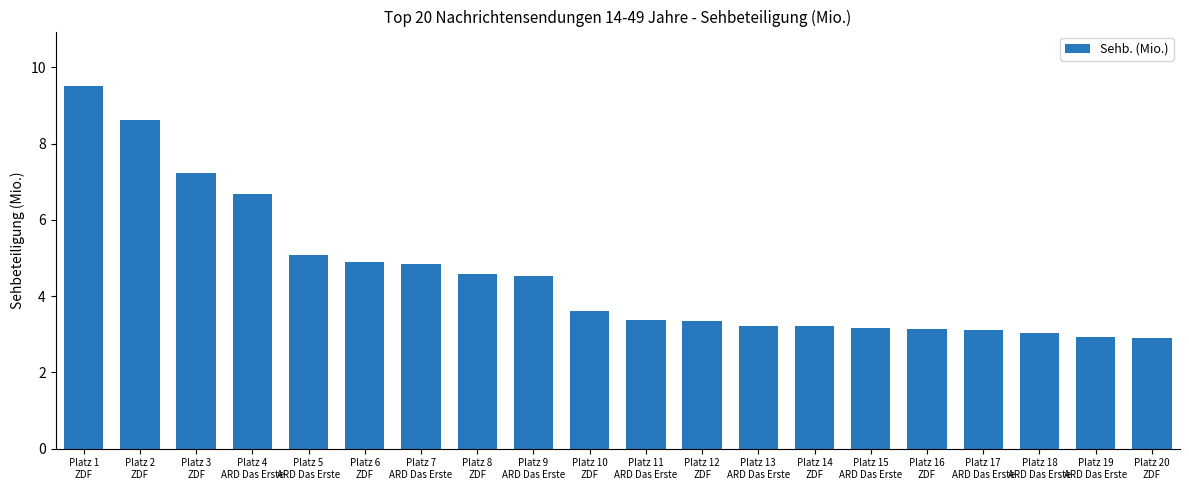

Between Platz 15
ARD Das Erste and Platz 4
ARD Das Erste, which is larger?

Platz 4
ARD Das Erste